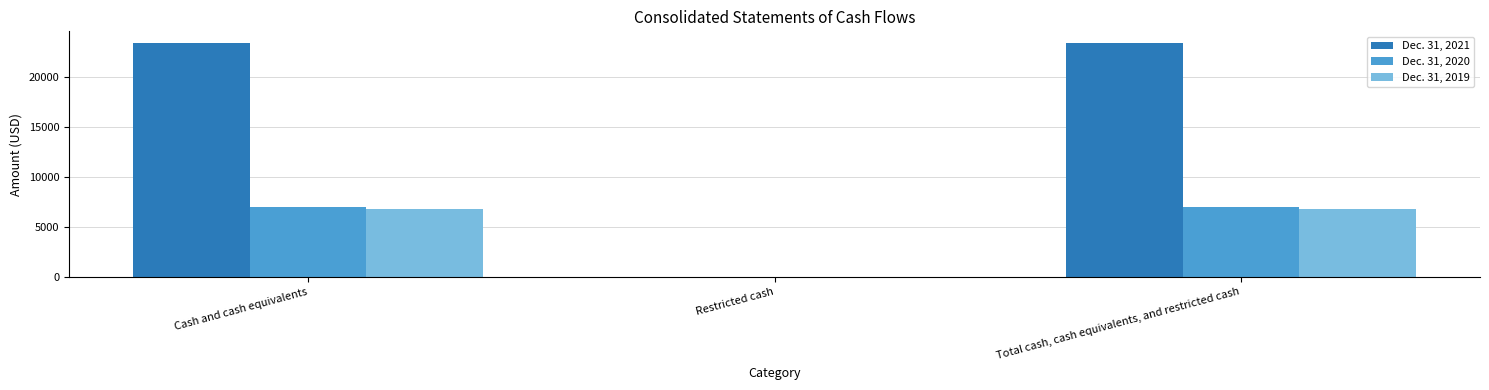

What is the total value across all series at Total cash, cash equivalents, and restricted cash?

37224